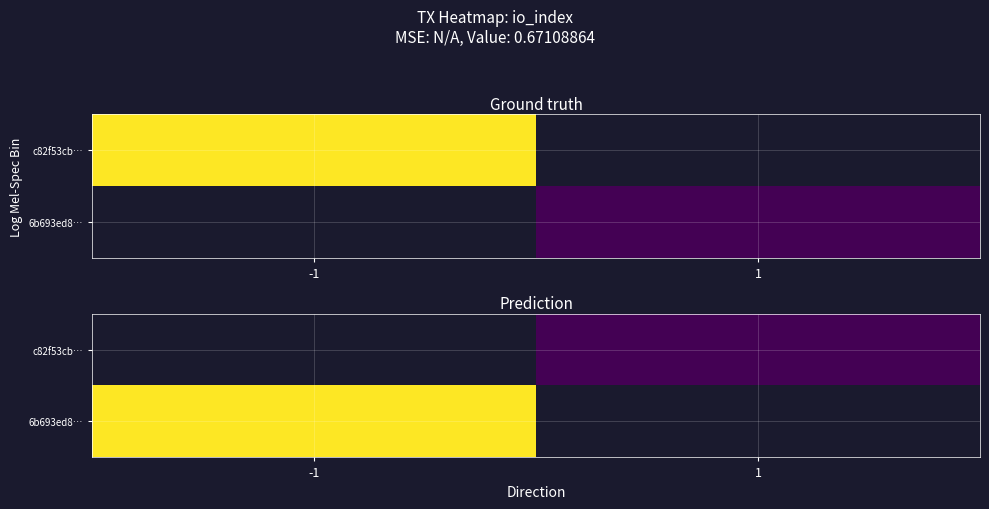

Rank the series by their maximum value, from highest to lowest.

6b693ed8…, c82f53cb…